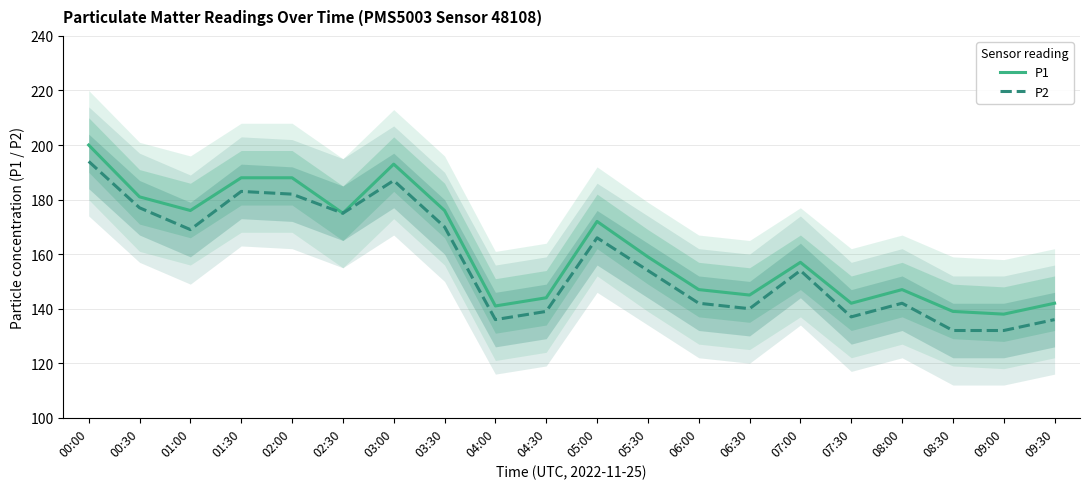

Rank the series by their average value, from lowest to highest.

P2, P1